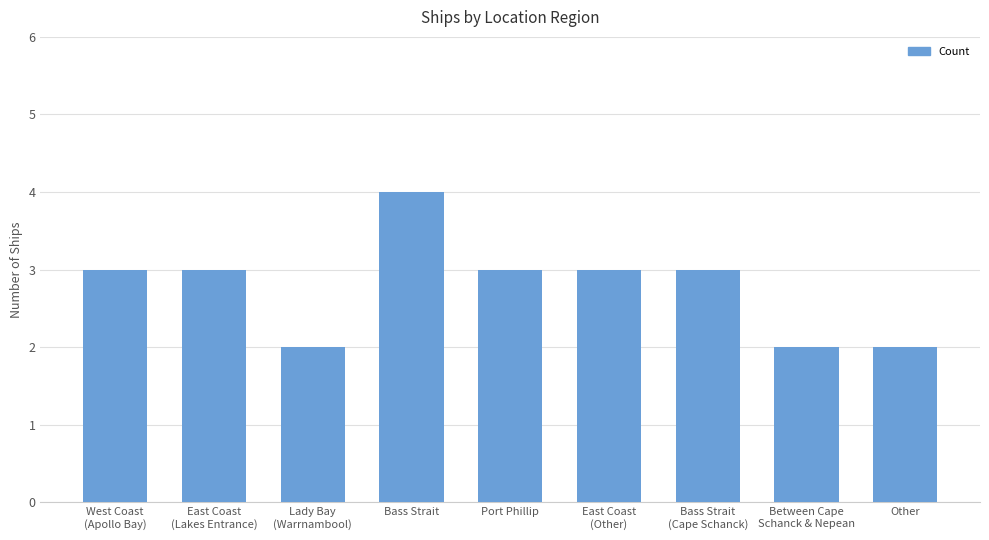

Reading right to left, what are all the values shown in this chart?

Other=2	Between Cape
Schanck & Nepean=2	Bass Strait
(Cape Schanck)=3	East Coast
(Other)=3	Port Phillip=3	Bass Strait=4	Lady Bay
(Warrnambool)=2	East Coast
(Lakes Entrance)=3	West Coast
(Apollo Bay)=3